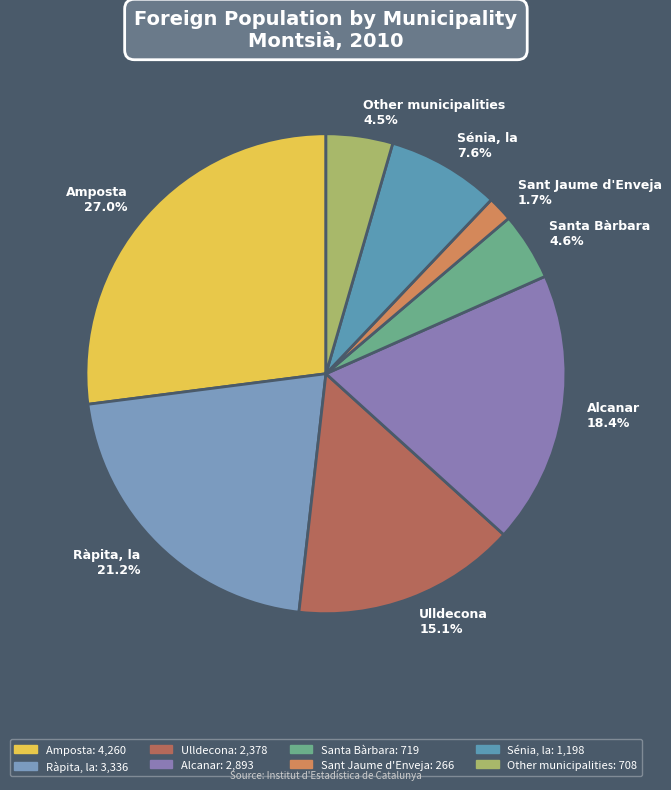

Rank the categories by value from lowest to highest.

Sant Jaume d'Enveja, Other municipalities, Santa Bàrbara, Sénia, la, Ulldecona, Alcanar, Ràpita, la, Amposta